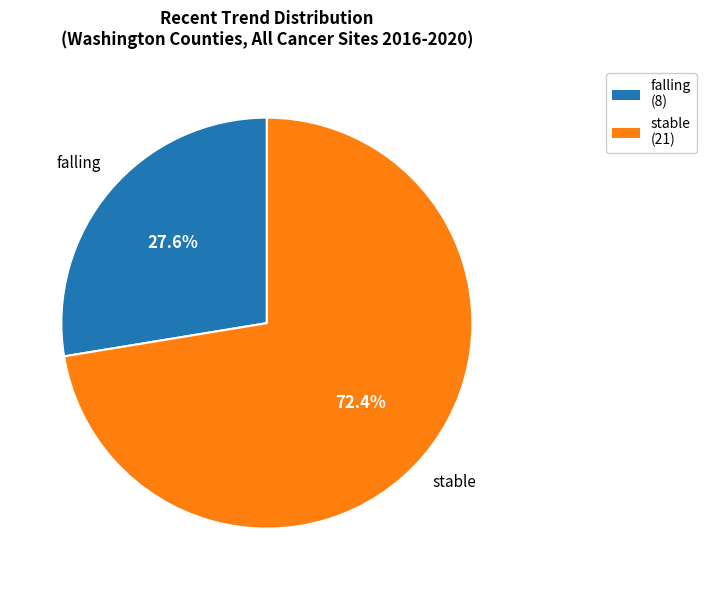

To the nearest percent, what is the difference between the falling and stable slice percentages?

45%